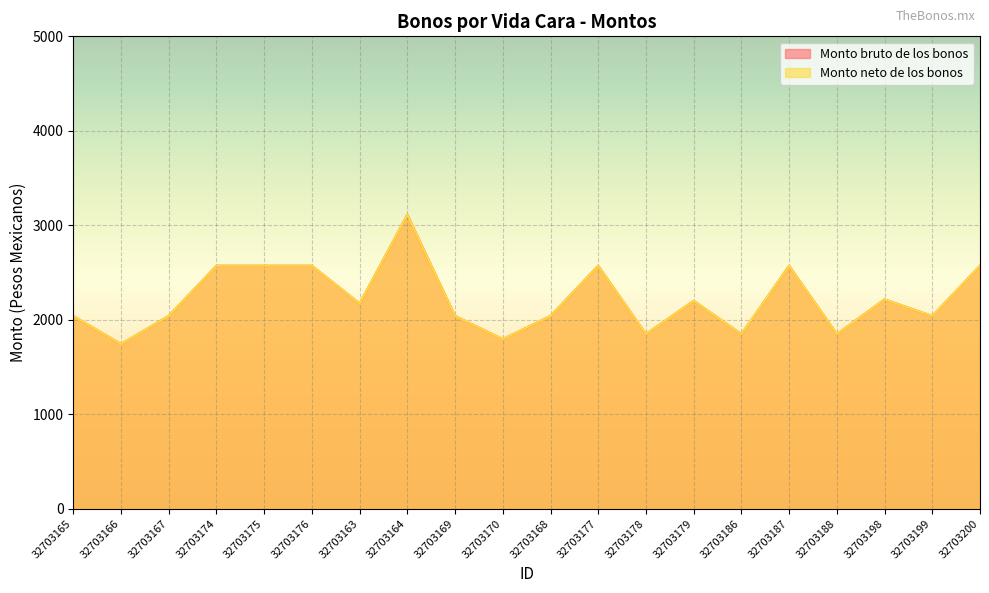

What is the difference between the maximum and minimum values in the Monto neto de los bonos series?

1369